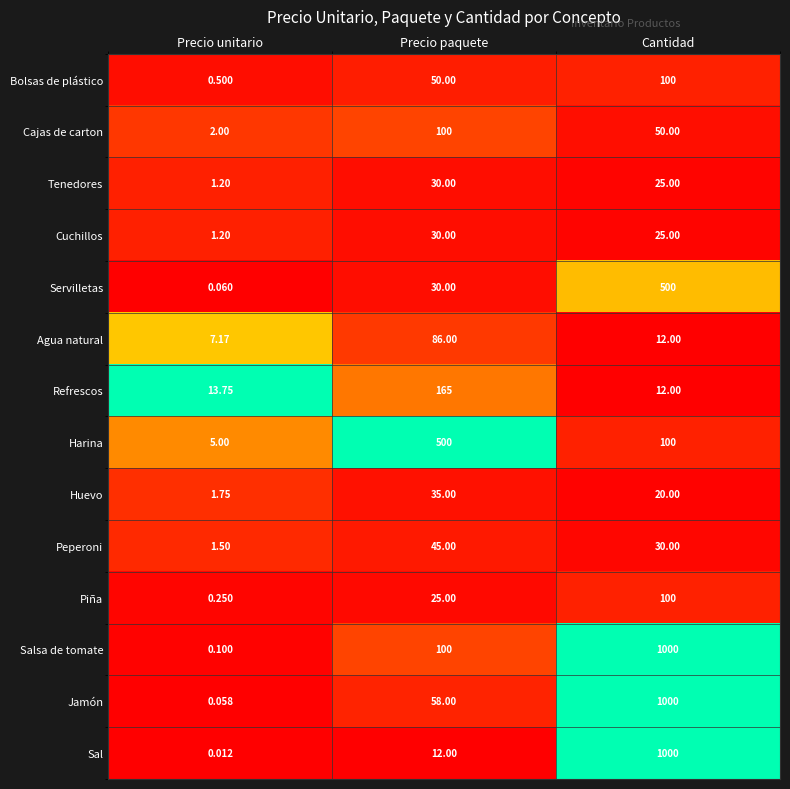

Which label corresponds to the largest value in the chart?

Cantidad